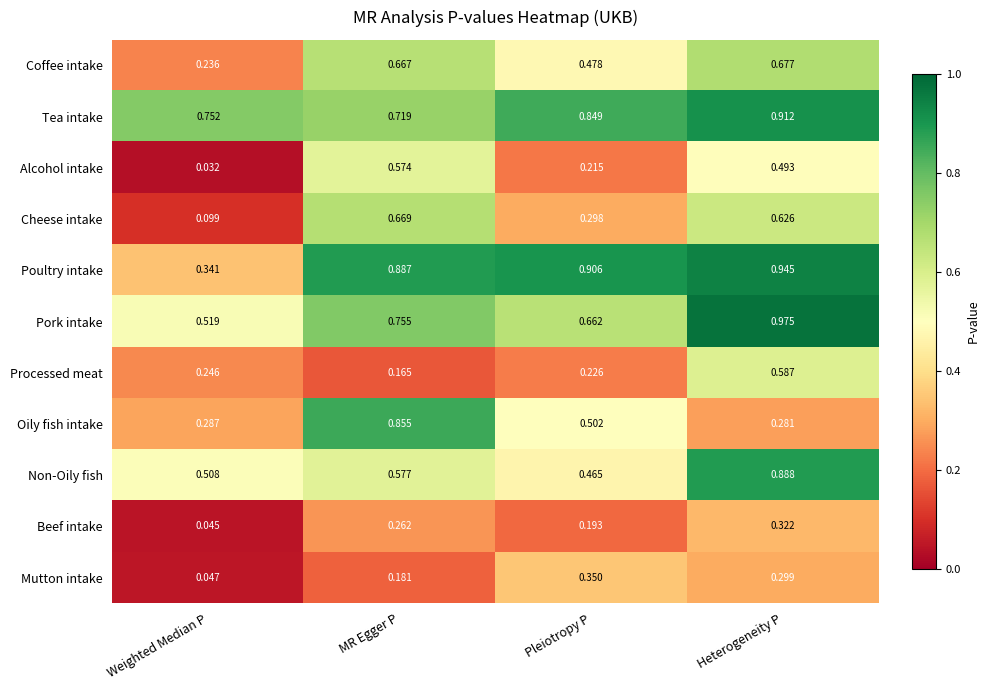

Which series changed the most between Weighted Median P and Heterogeneity P?

Poultry intake